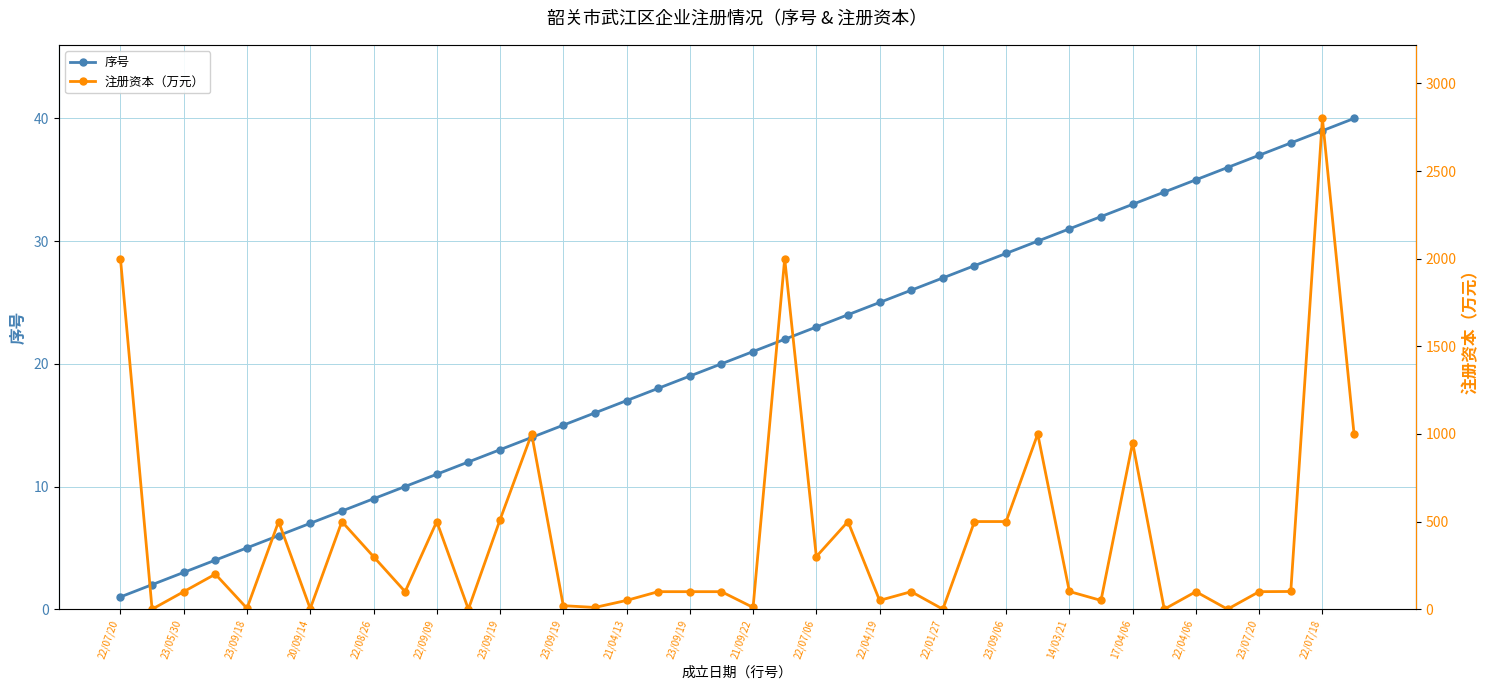

What is the difference between the second highest and second lowest values in the 注册资本（万元） series?

2000